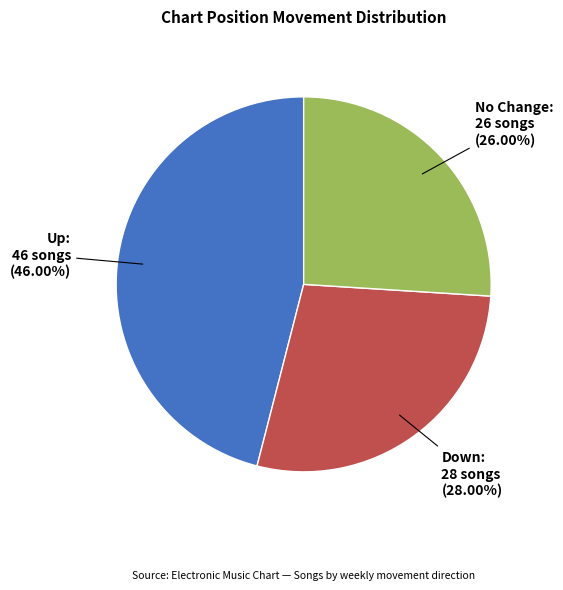

What is the ratio of the value at No Change to the value at Down?

0.9